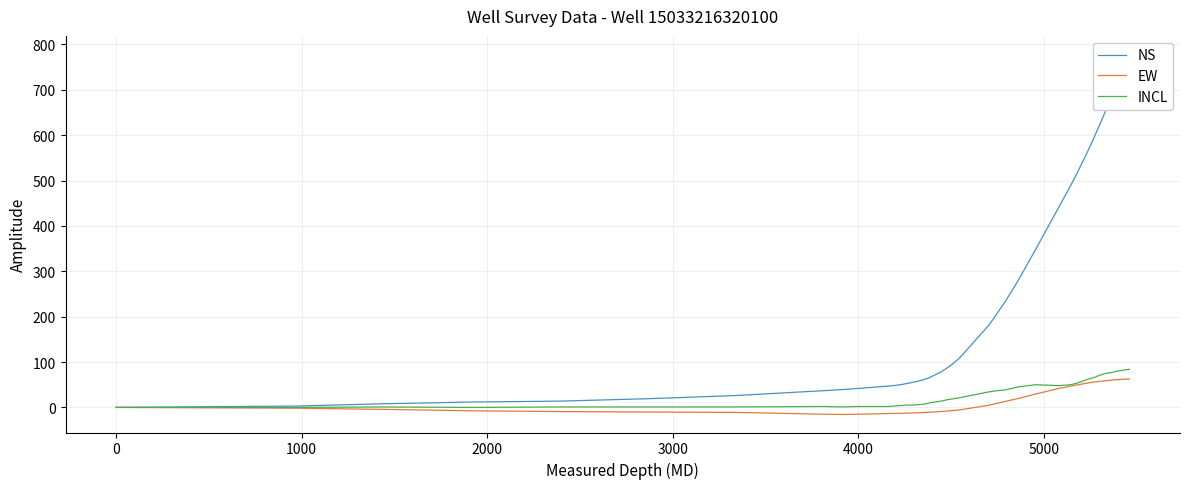

True or false: NS has a value of 18.4 at 13.

False